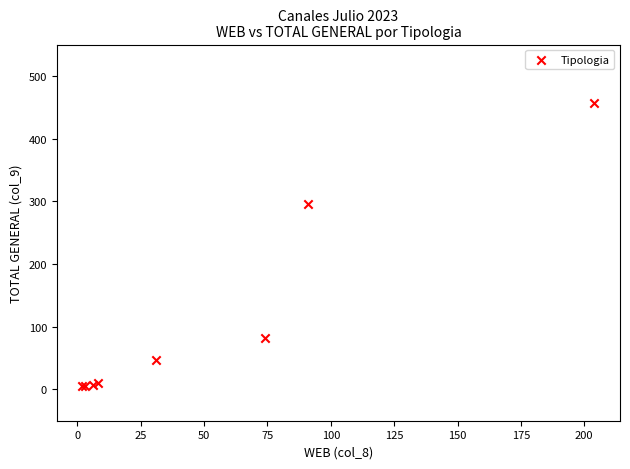

What Y value in the scatter plot is closest to 231?

295